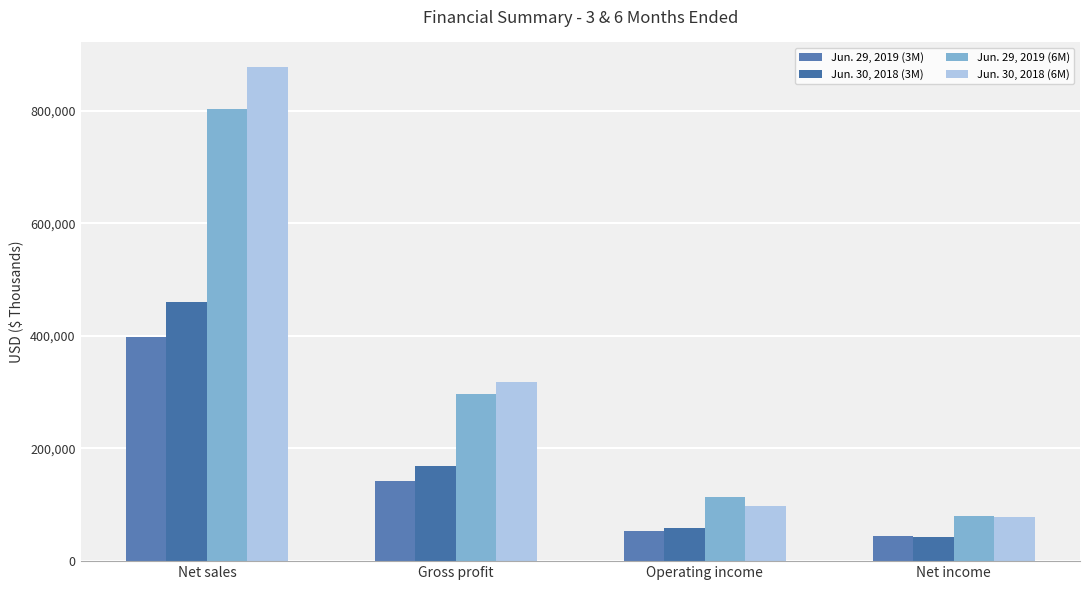

What is the label of the 3rd bar from the right?

Gross profit